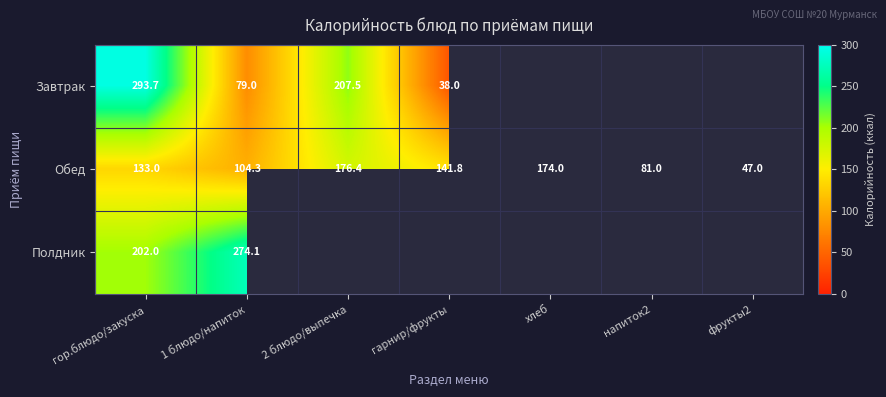

Rank the categories by Обед value from highest to lowest.

2 блюдо/выпечка, хлеб, гарнир/фрукты, гор.блюдо/закуска, 1 блюдо/напиток, напиток2, фрукты2